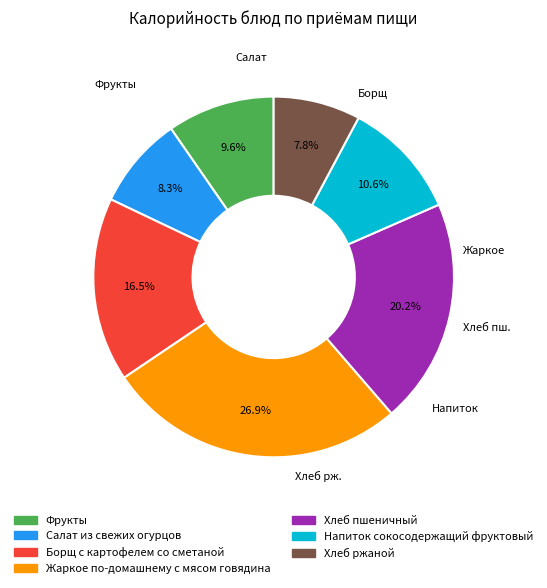

Does Напиток сокосодержащий фруктовый account for over 50% of the chart?

No